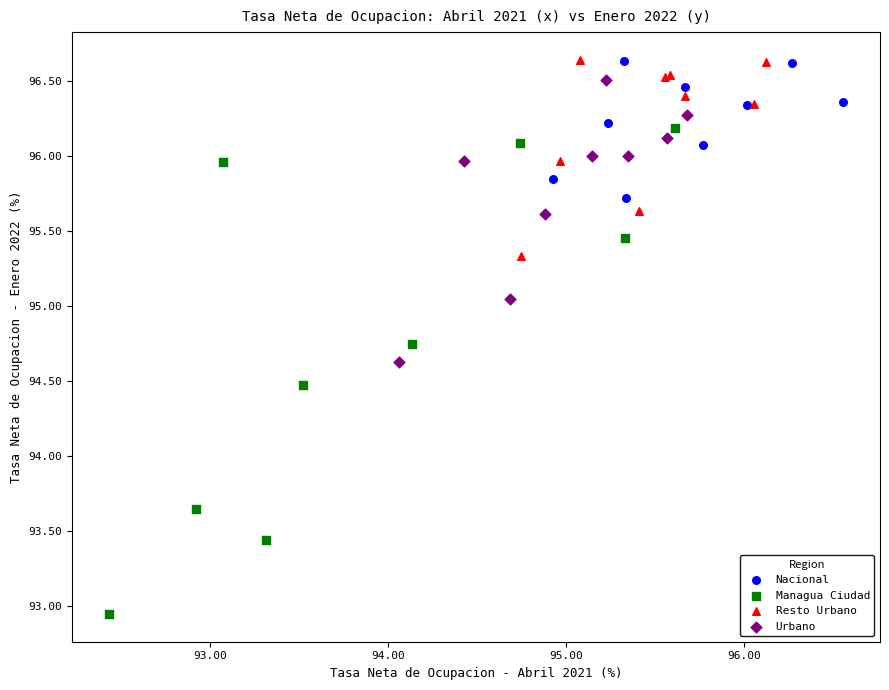

Which series contains the lowest Y value?

Managua Ciudad